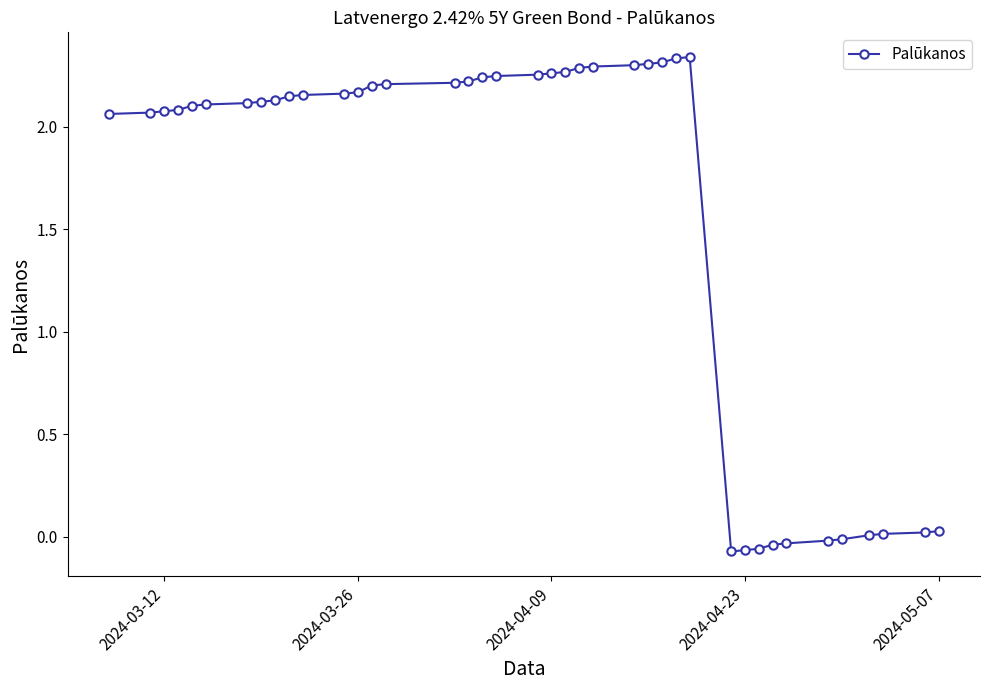

True or false: there are more than 0 points higher than both neighbors.

True